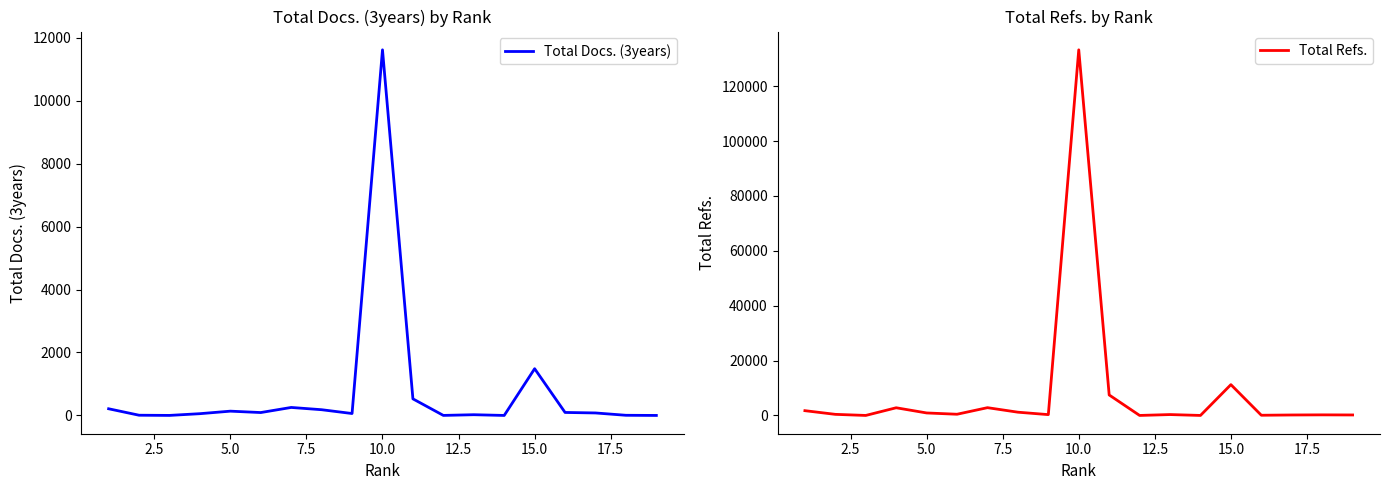

What is the value of the Total Refs. point at the 9th from the left?

298